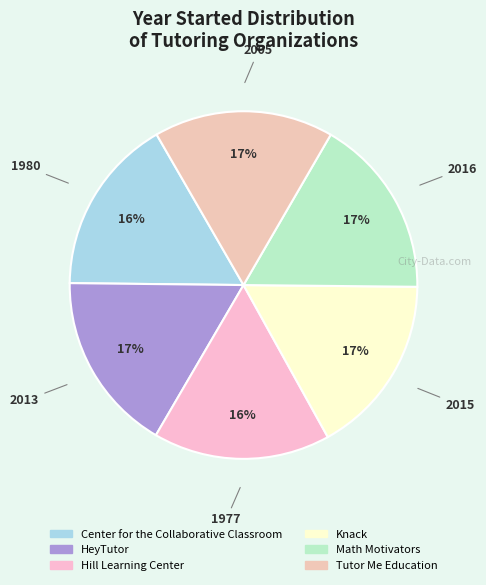

How many segments does this pie chart have?

6